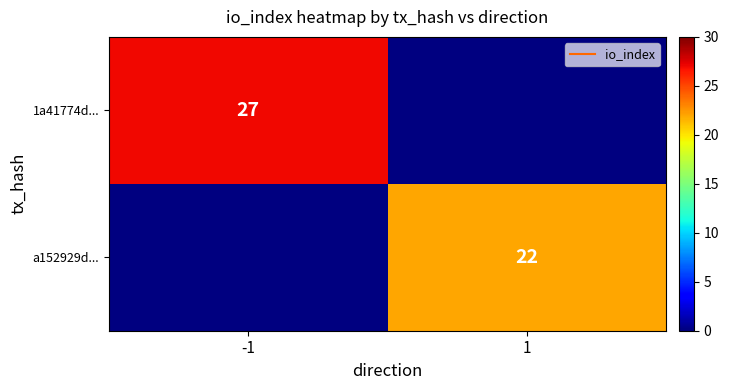

How many distinct data groups are displayed?

2